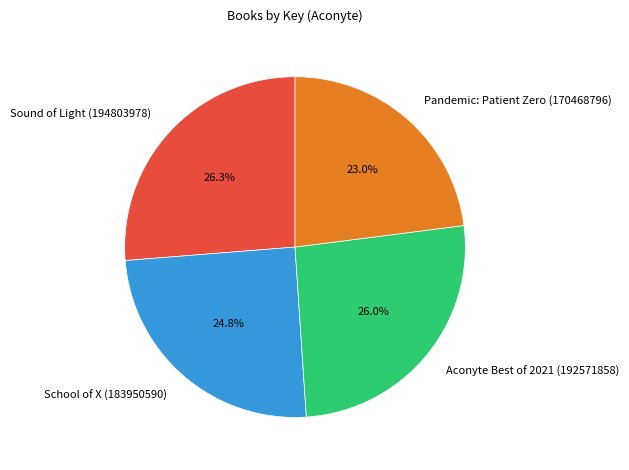

Between Pandemic: Patient Zero (170468796) and School of X (183950590), which is larger?

School of X (183950590)